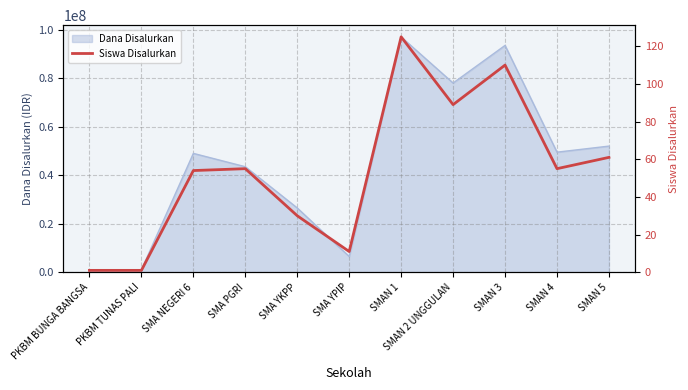

At which label does the data first exceed 55?

SMAN 1